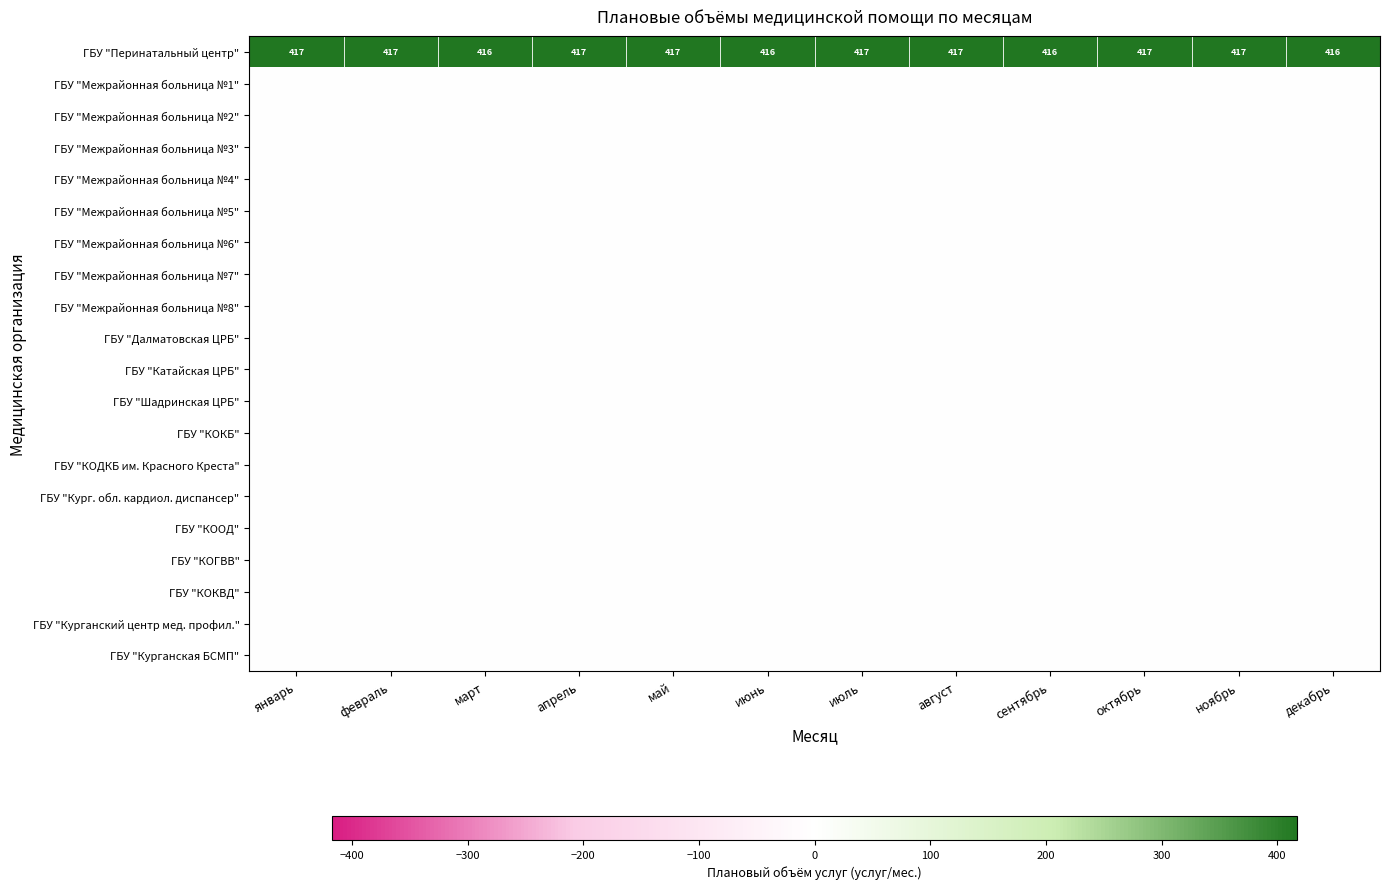

At февраль, list the series in order from largest to smallest.

ГБУ "Перинатальный центр", ГБУ "Межрайонная больница №1", ГБУ "Межрайонная больница №2", ГБУ "Межрайонная больница №3", ГБУ "Межрайонная больница №4", ГБУ "Межрайонная больница №5", ГБУ "Межрайонная больница №6", ГБУ "Межрайонная больница №7", ГБУ "Межрайонная больница №8", ГБУ "Далматовская ЦРБ", ГБУ "Катайская ЦРБ", ГБУ "Шадринская ЦРБ", ГБУ "КОКБ", ГБУ "КОДКБ им. Красного Креста", ГБУ "Кург. обл. кардиол. диспансер", ГБУ "КООД", ГБУ "КОГВВ", ГБУ "КОКВД", ГБУ "Курганский центр мед. профил.", ГБУ "Курганская БСМП"